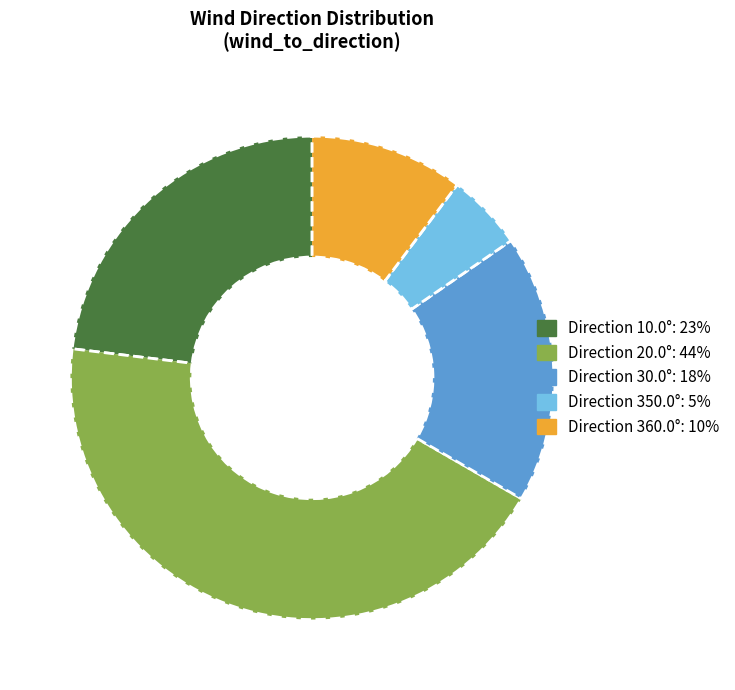

Is there a majority slice in this chart?

No